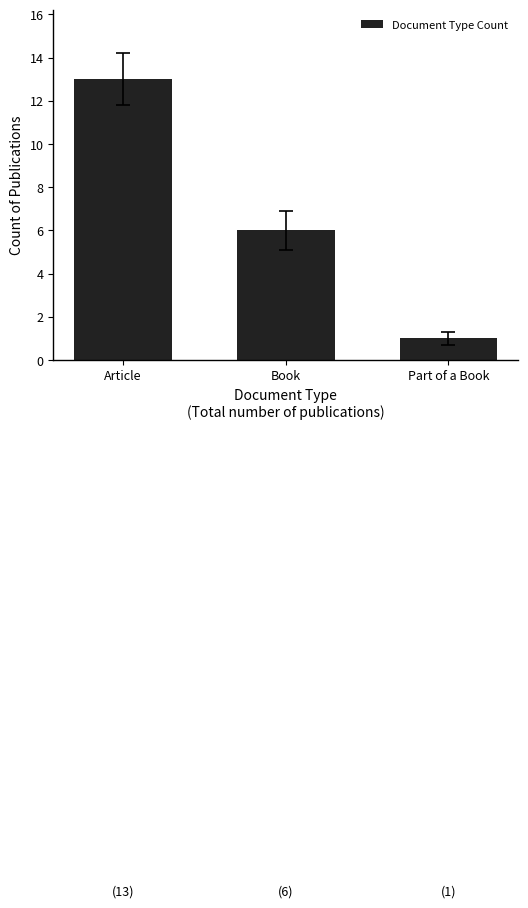

The chart shows a value of 23 at Article. True or false?

False